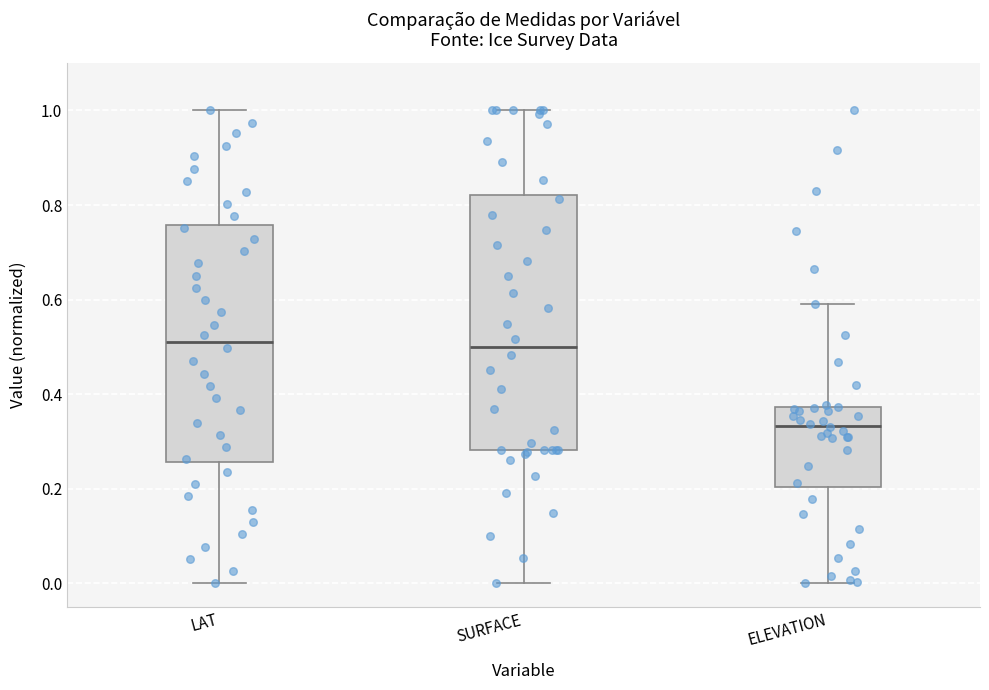

Where does the lower whisker of the box for SURFACE end on the y-axis? The values are not printed on the chart, so give them approximately, as read against the axis.

0.00